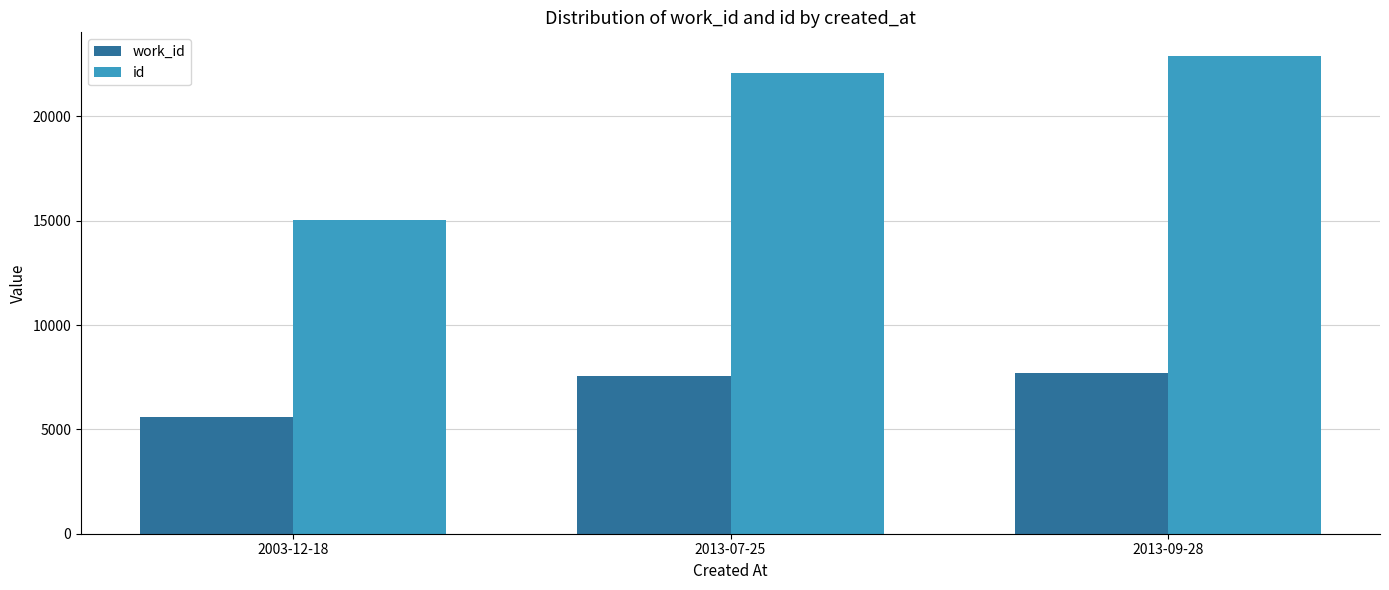

Reading left to right, extract all data points from this chart.

work_id: 5614	7575	7694
id: 15010	22079	22881